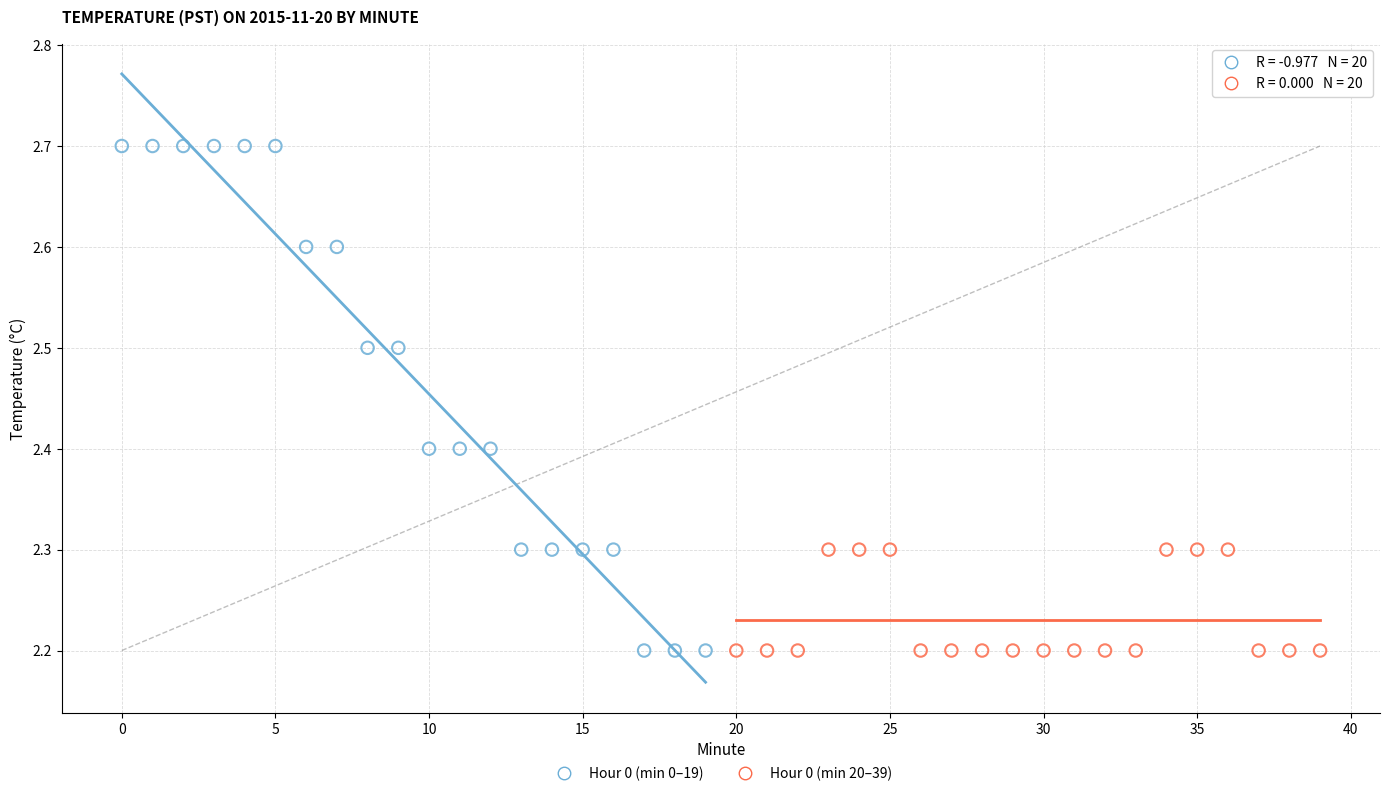

Which series has the largest Y range (max minus min)?

Hour 0 (min 0–19)